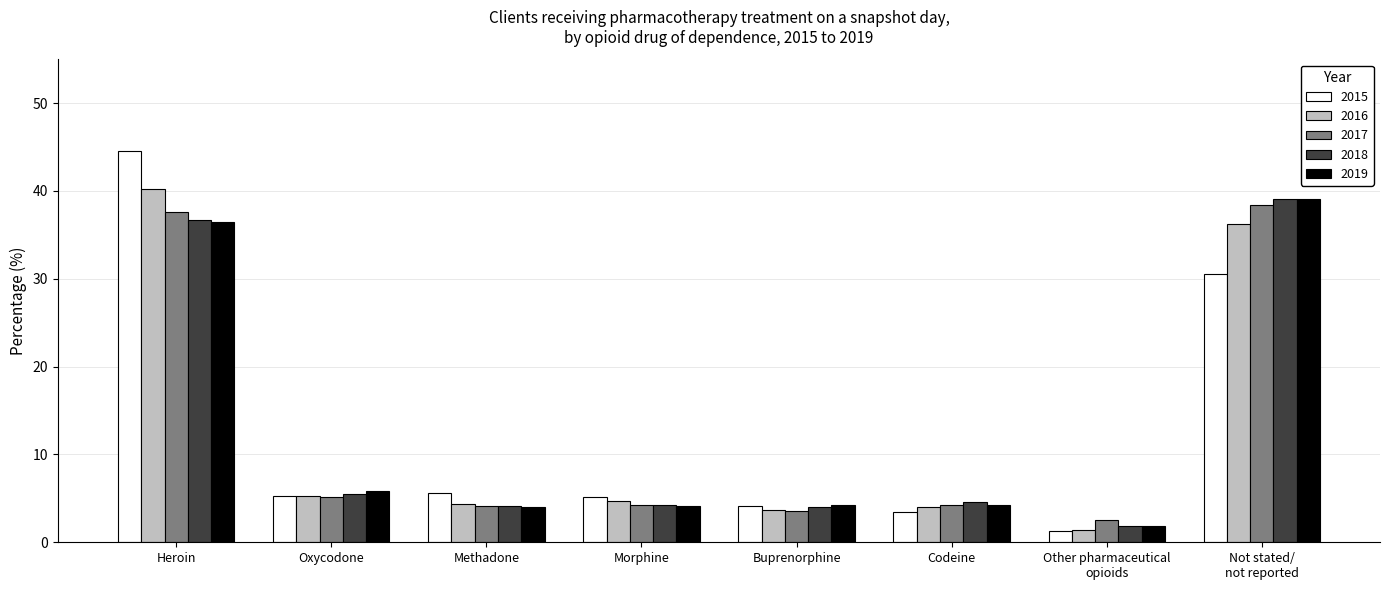

At which category is the sum across all series the highest?

Heroin